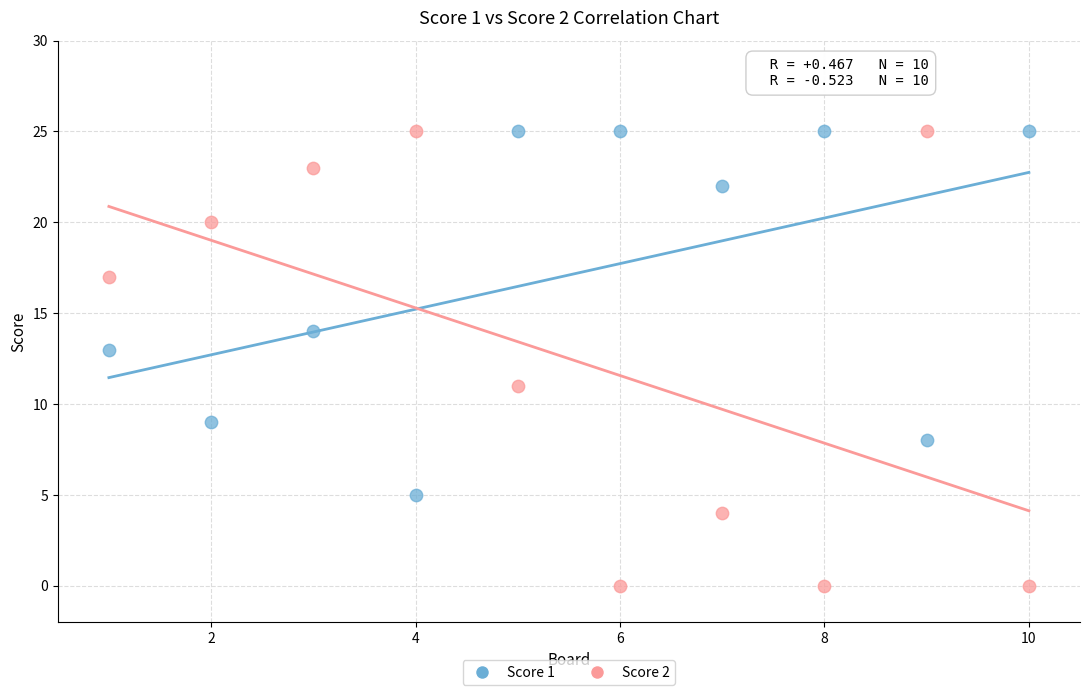

What are all the series names shown in the legend?

Score 1, Score 2